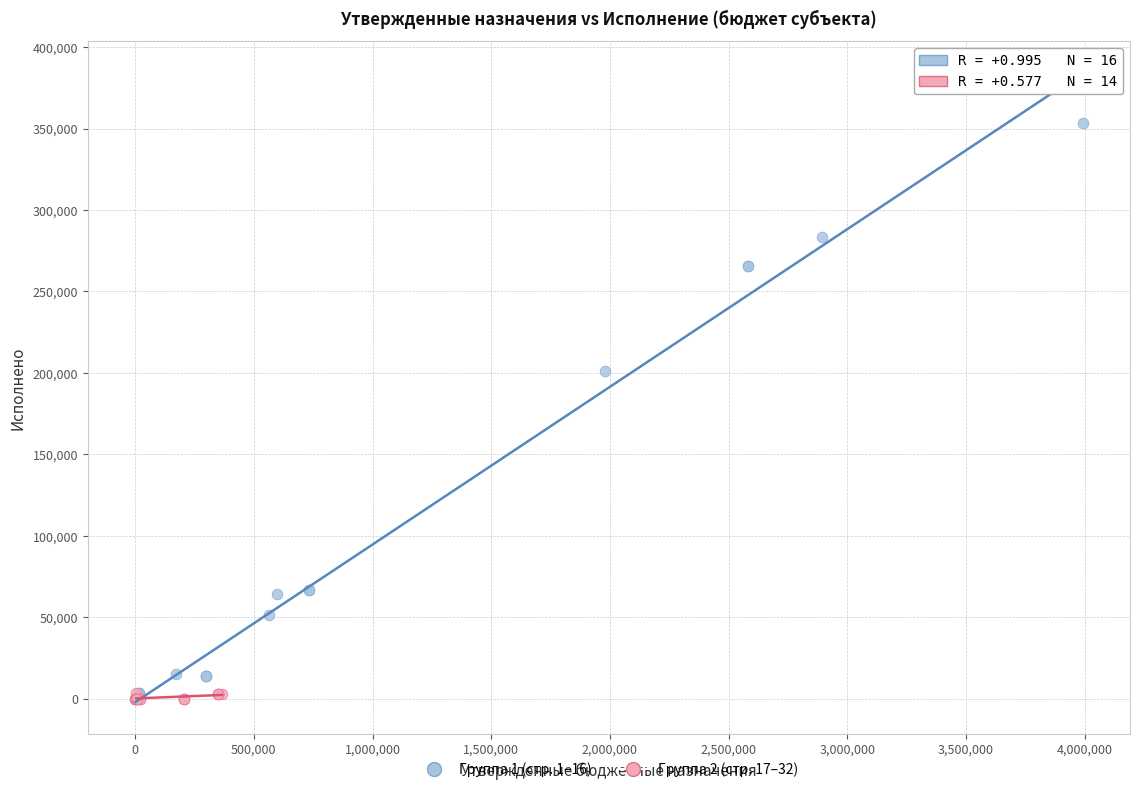

Which series has the widest spread of Y values?

Группа 1 (стр. 1–16)